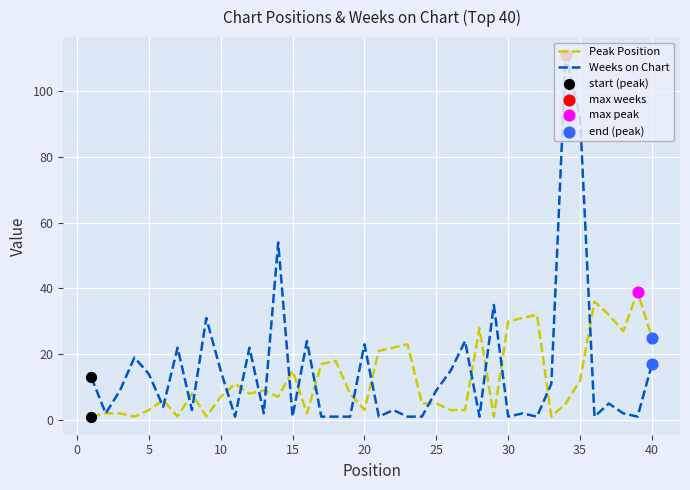

Rank the series by their maximum value, from highest to lowest.

Weeks on Chart, Peak Position